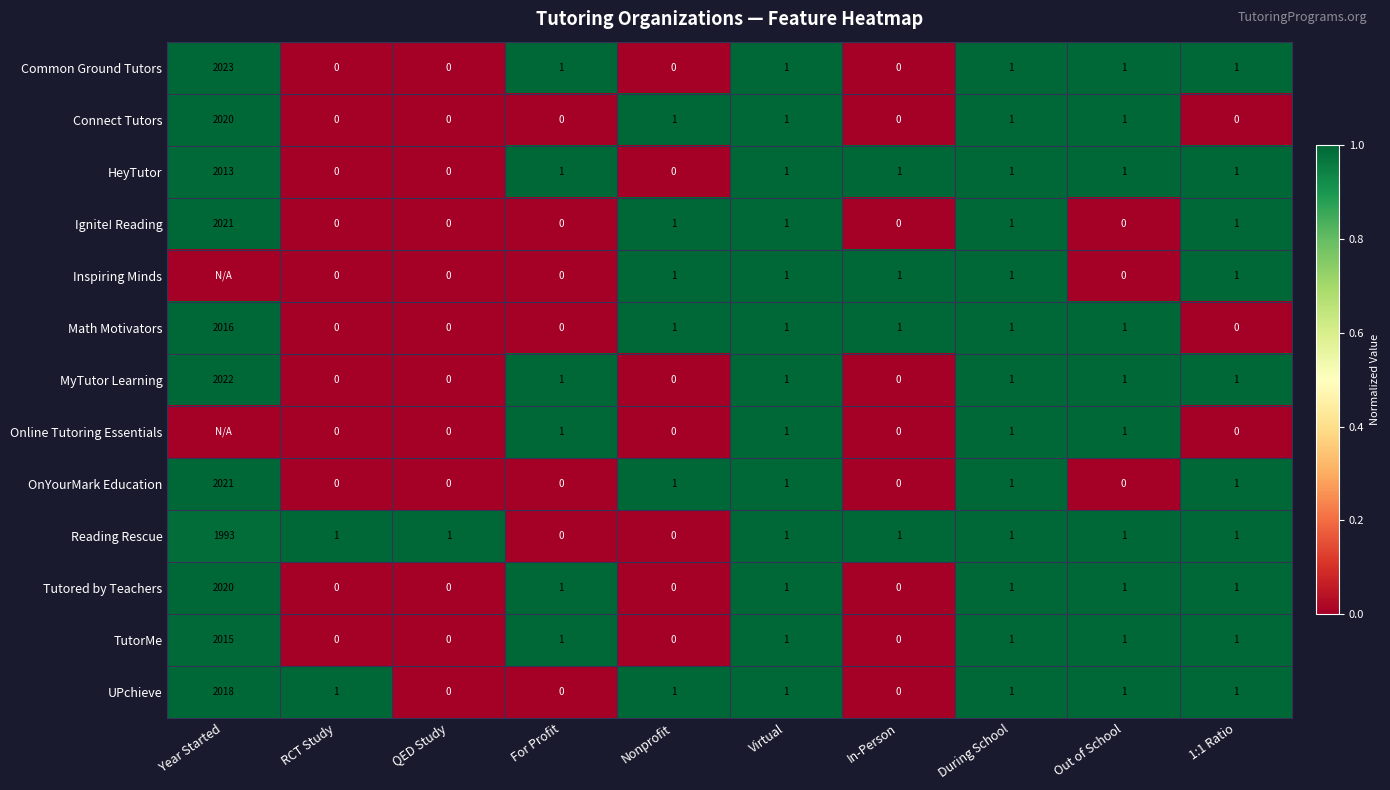

True or false: MyTutor Learning has a value of 1.6 at Virtual.

False